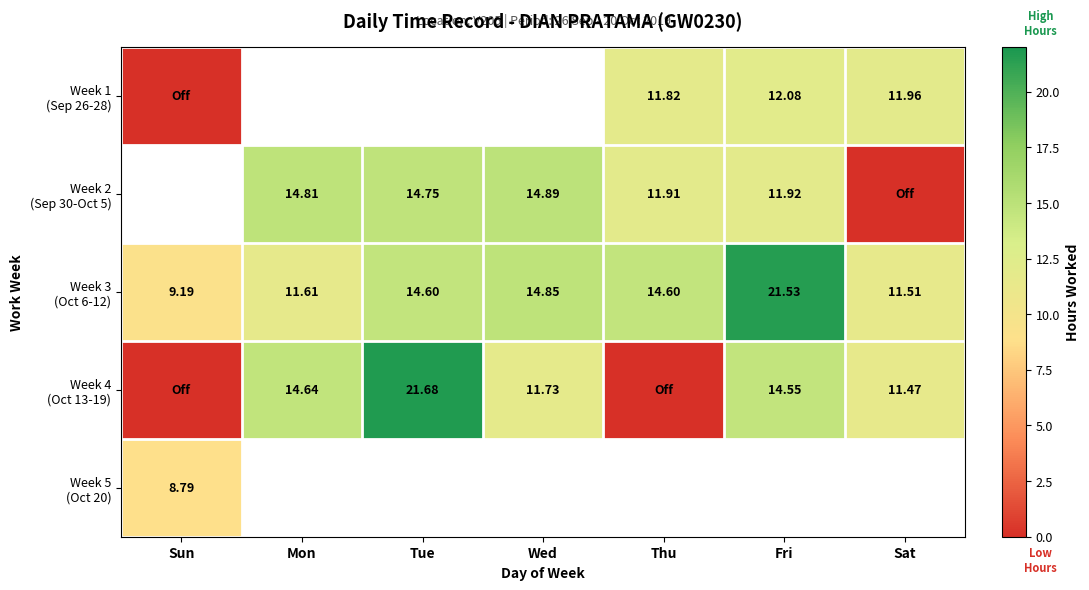

Where does the Week 3 (Oct 6-12) series first go above 14?

Tue